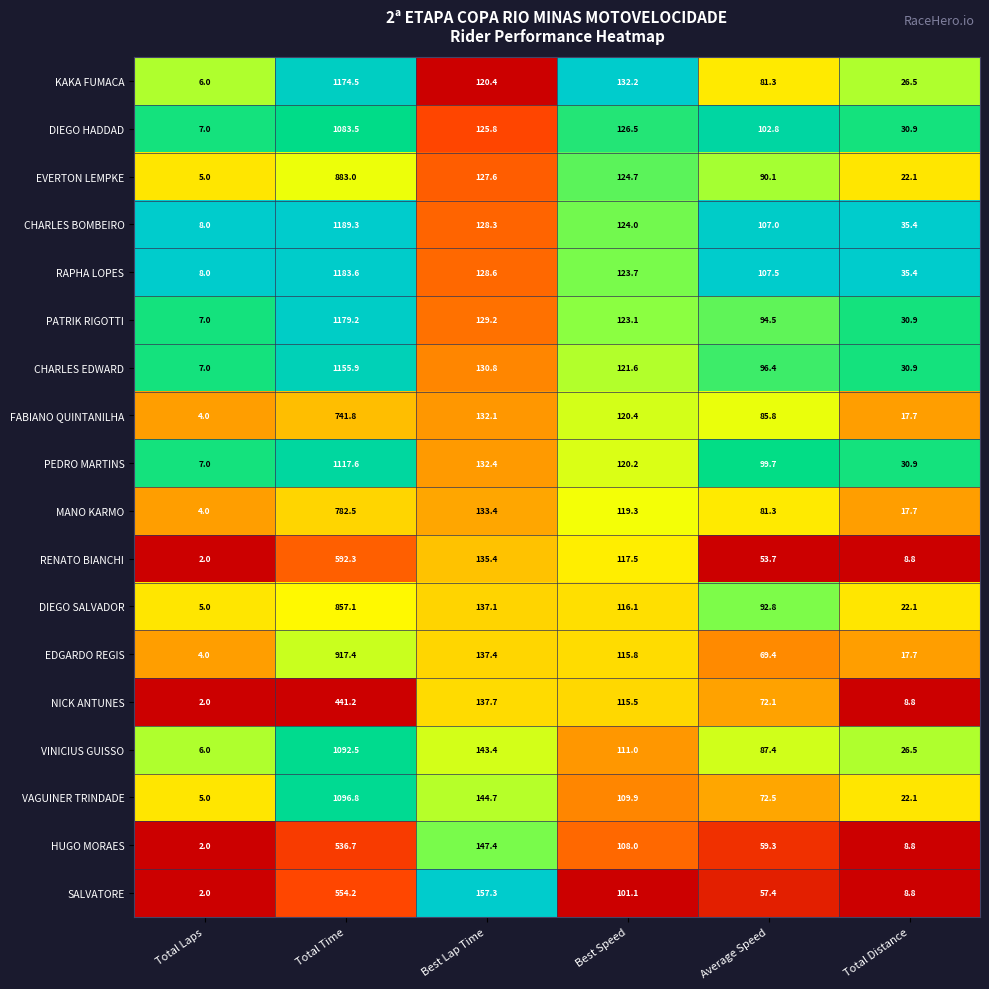

What is the average value of the RENATO BIANCHI series?

151.6